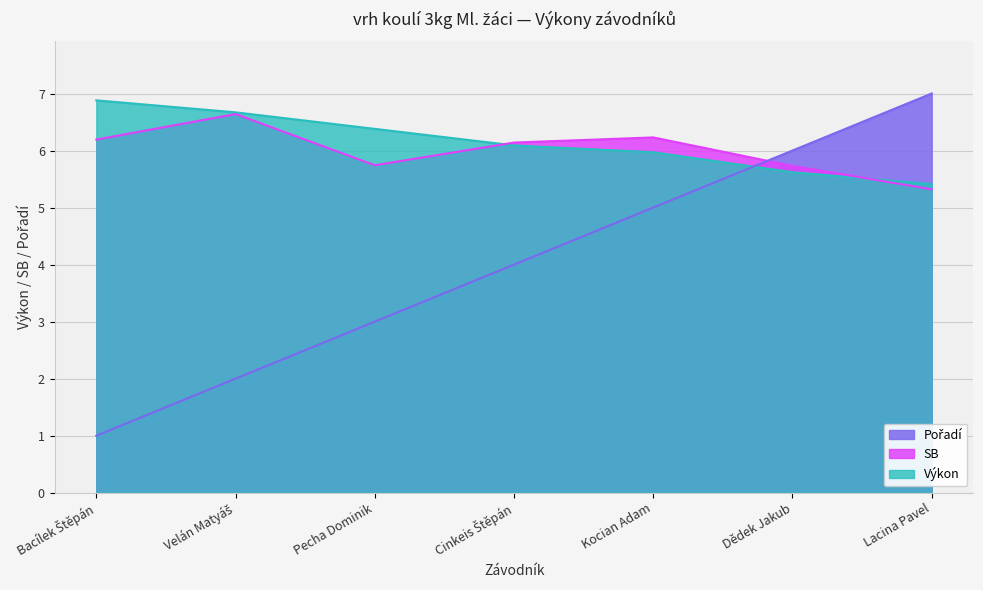

Reading left to right, list all the values displayed in this chart.

Výkon: Bacílek Štěpán=6.9	Velán Matyáš=6.7	Pecha Dominik=6.4	Cinkeis Štěpán=6.1	Kocian Adam=6.0	Dědek Jakub=5.6	Lacina Pavel=5.4
Pořadí: Bacílek Štěpán=1.0	Velán Matyáš=2.0	Pecha Dominik=3.0	Cinkeis Štěpán=4.0	Kocian Adam=5.0	Dědek Jakub=6.0	Lacina Pavel=7.0